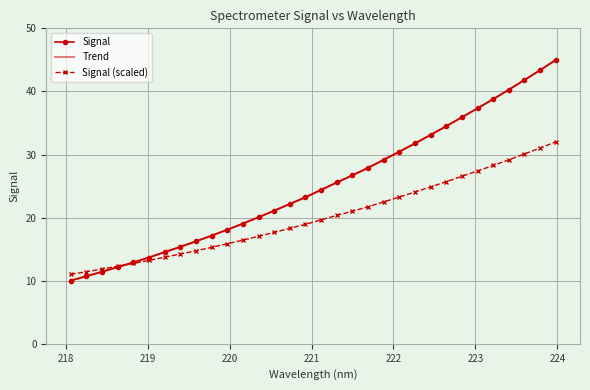

Rank the categories by value from lowest to highest.

218.0596, 218.2508, 218.442, 218.6332, 218.8244, 219.0156, 219.2067, 219.3979, 219.589, 219.7801, 219.9712, 220.1623, 220.3533, 220.5444, 220.7354, 220.9264, 221.1174, 221.3083, 221.4993, 221.6902, 221.8812, 222.0721, 222.263, 222.4538, 222.6447, 222.8355, 223.0264, 223.2172, 223.408, 223.5987, 223.7895, 223.9802